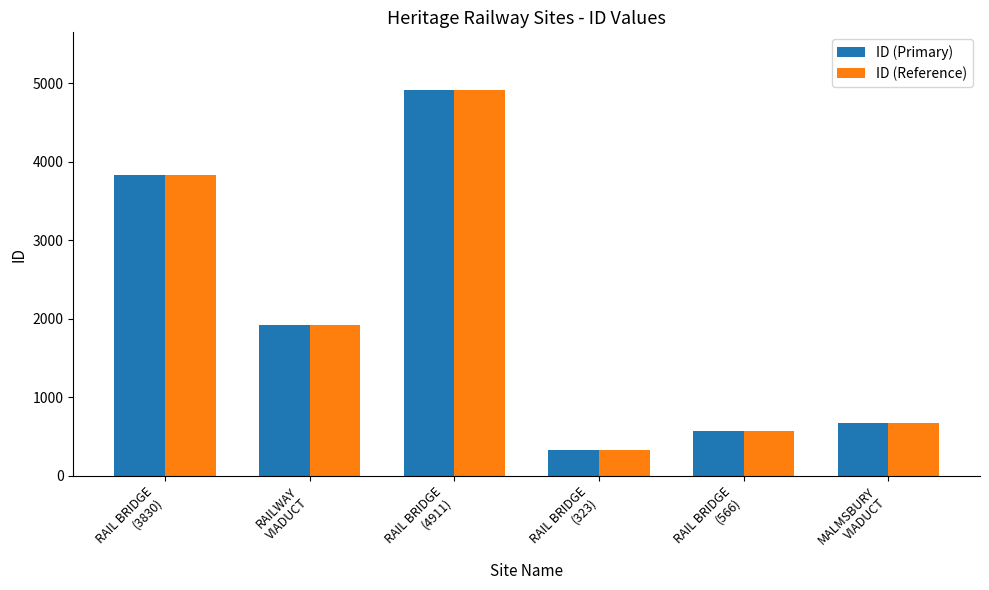

Read the ID (Reference) value at RAIL BRIDGE
(3830).

3830